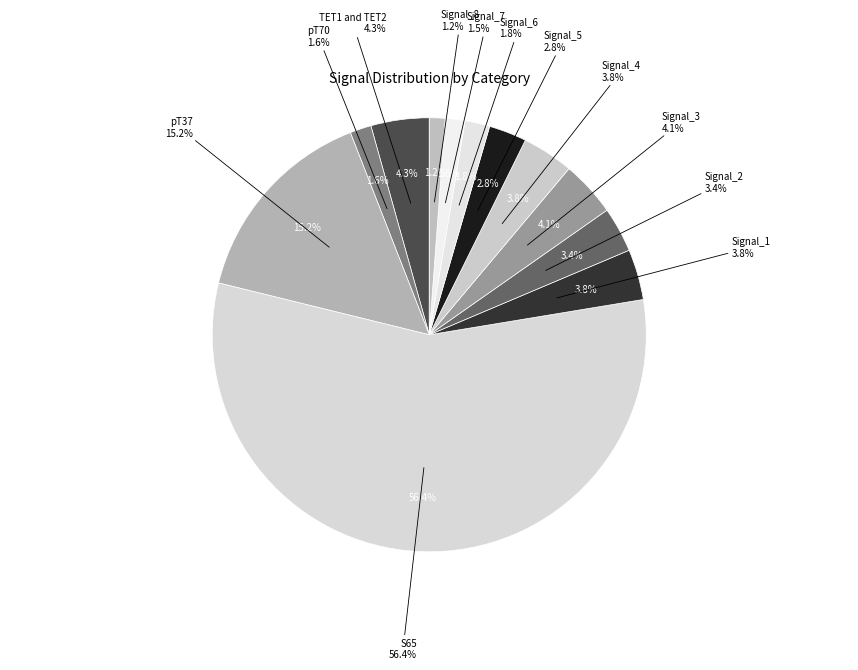

Is it true that S65 is 56% of the pie?

True